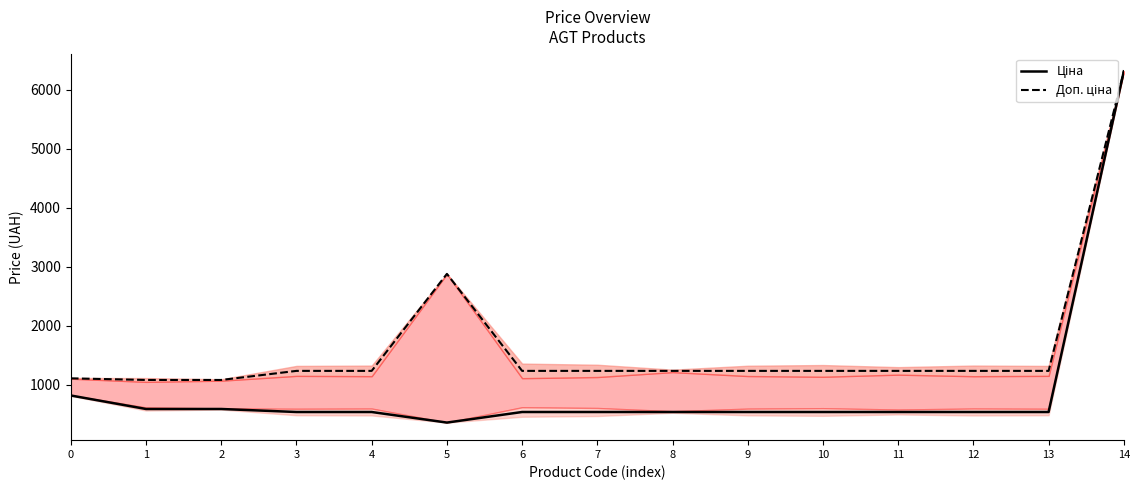

Which category has the highest value across all series?

14